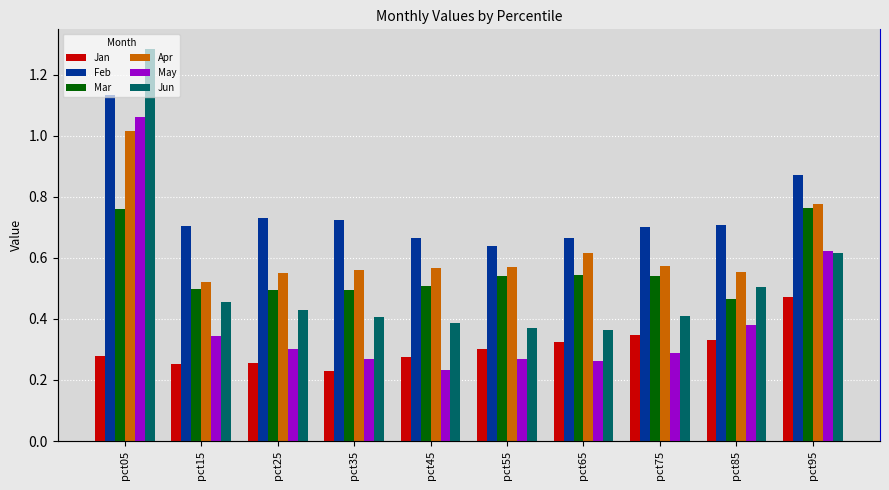

List the labels in order of May value, smallest first.

pct45, pct65, pct35, pct55, pct75, pct25, pct15, pct85, pct95, pct05